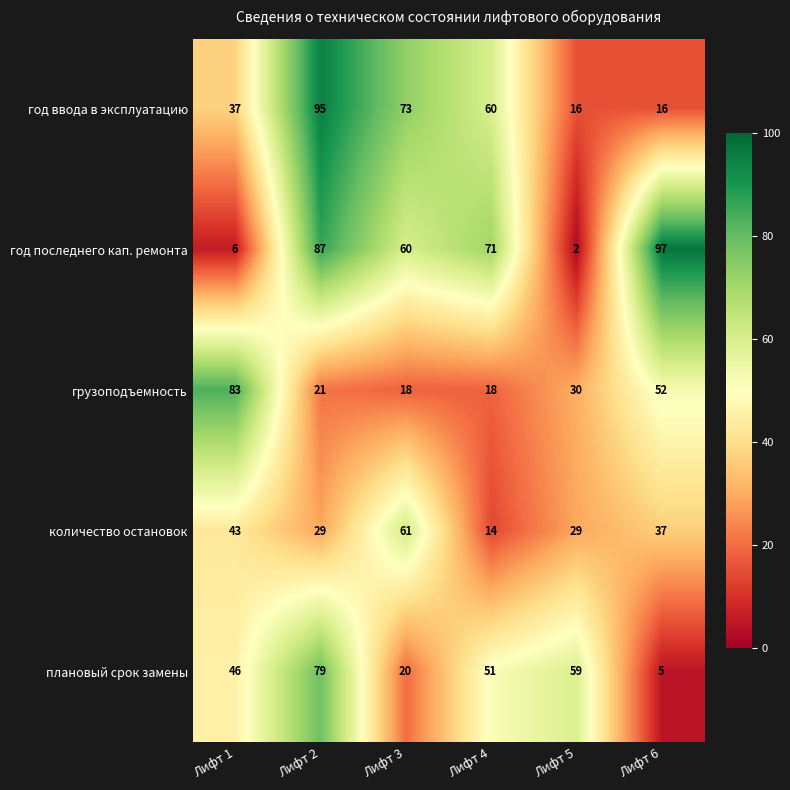

The value of год ввода в эксплуатацию at Лифт 4 is 60. True or false?

True